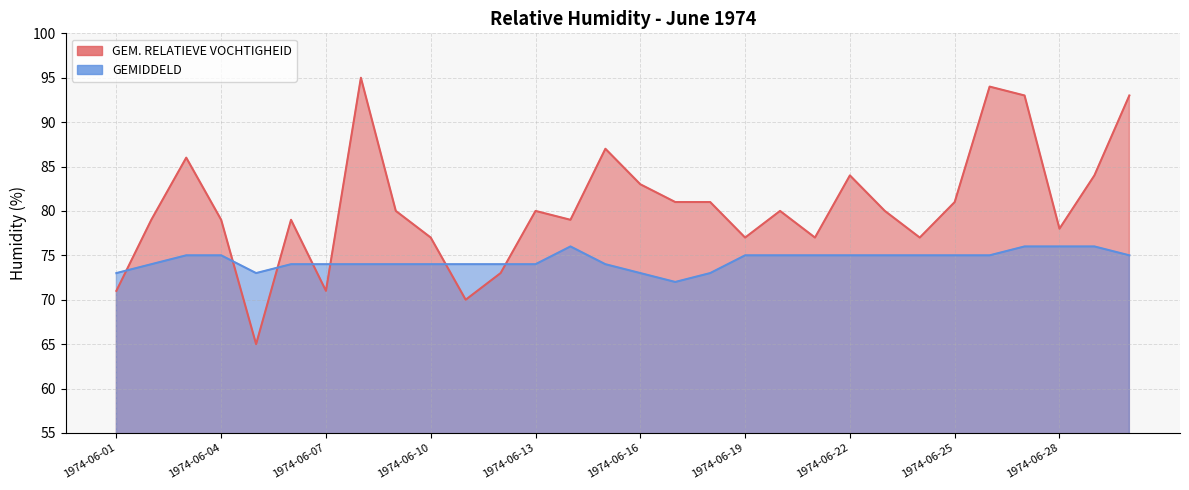

Which series has the largest total across all categories?

GEM. RELATIEVE VOCHTIGHEID